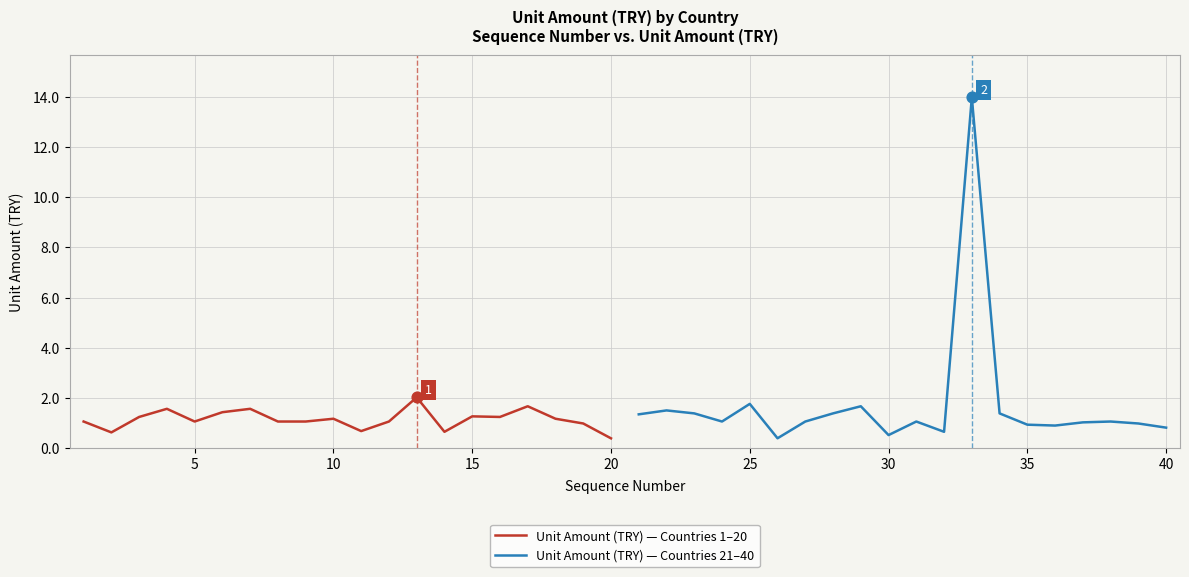

What is the minimum value for Unit Amount (TRY) — Countries 1–20?

0.4